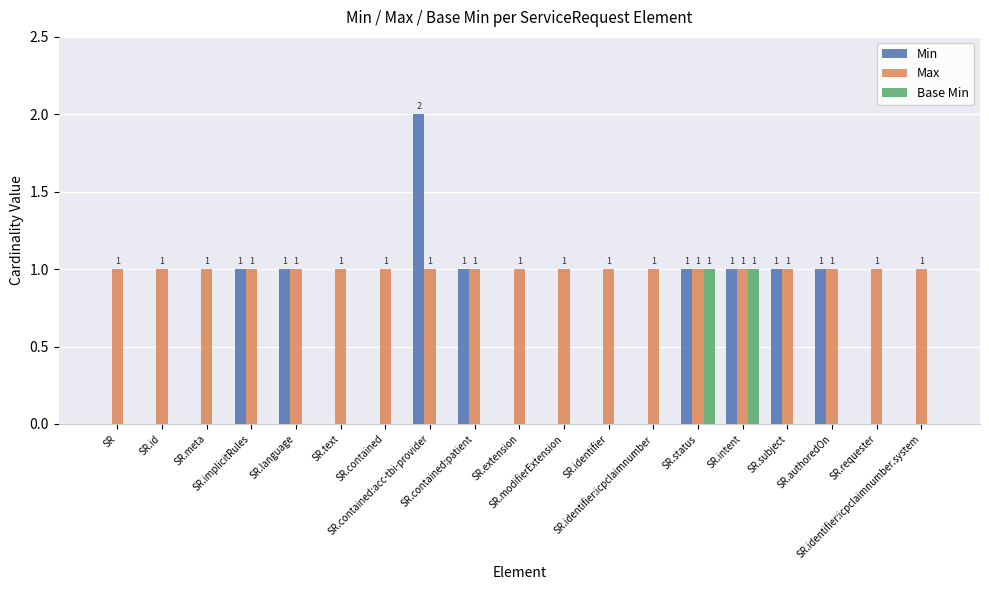

Reading left to right, what are all the values shown in this chart?

Min: 0	0	0	1	1	0	0	2	1	0	0	0	0	1	1	1	1	0	0
Max: 1	1	1	1	1	1	1	1	1	1	1	1	1	1	1	1	1	1	1
Base Min: 0	0	0	0	0	0	0	0	0	0	0	0	0	1	1	0	0	0	0